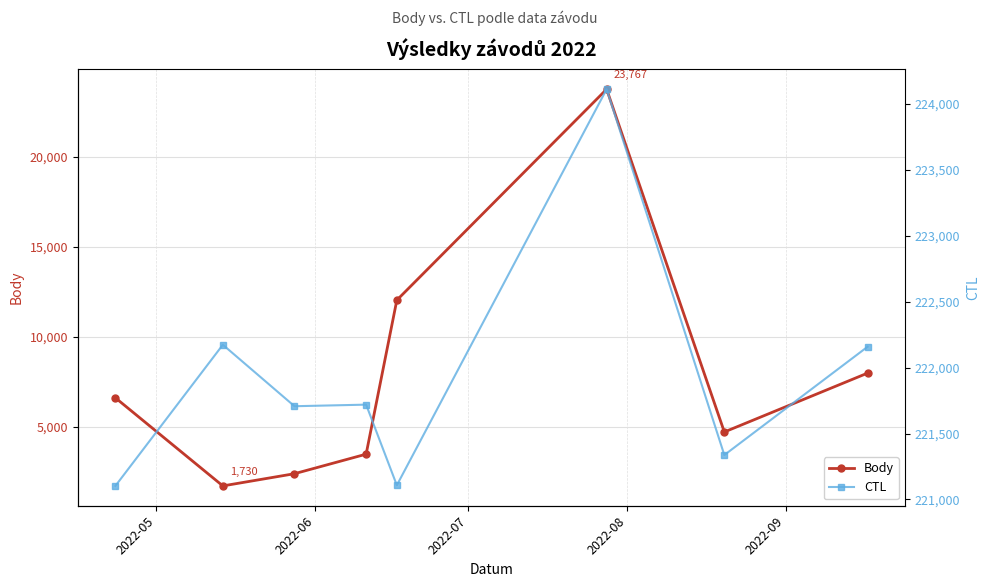

In Body, how many points are higher than both neighbors (excluding endpoints)?

1